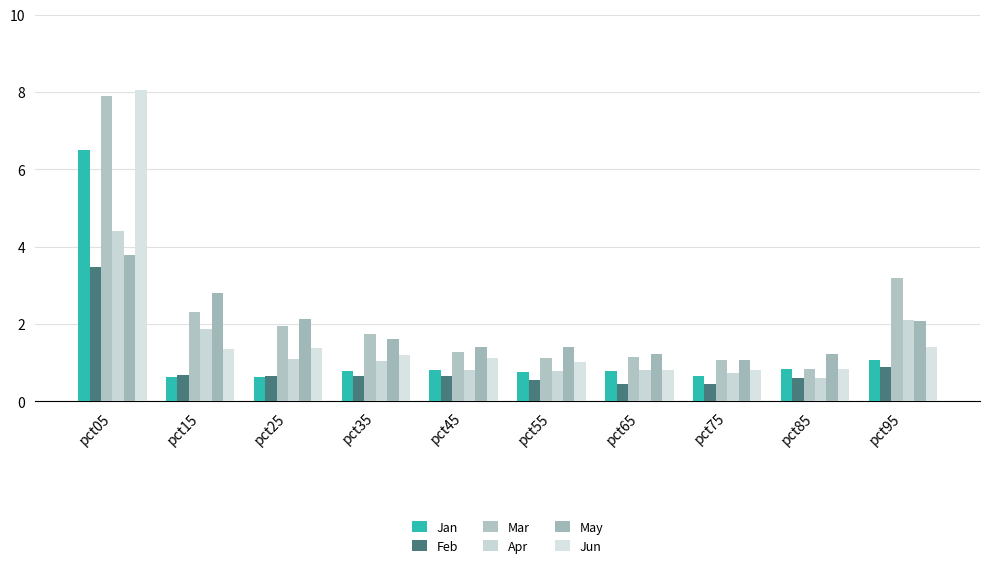

What is the value of the Mar bar at the 3rd from the left?

2.0